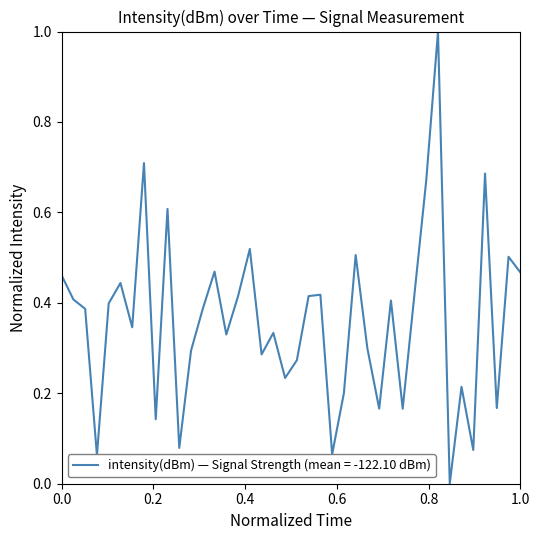

What is the difference between the maximum and minimum values?

1.0